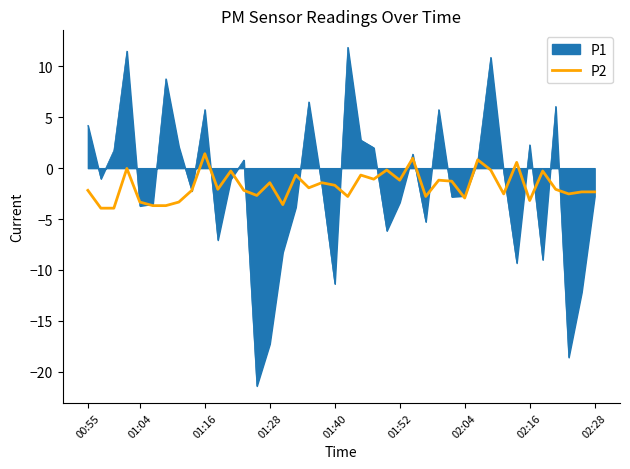

Which series has the largest range (max minus min)?

P1